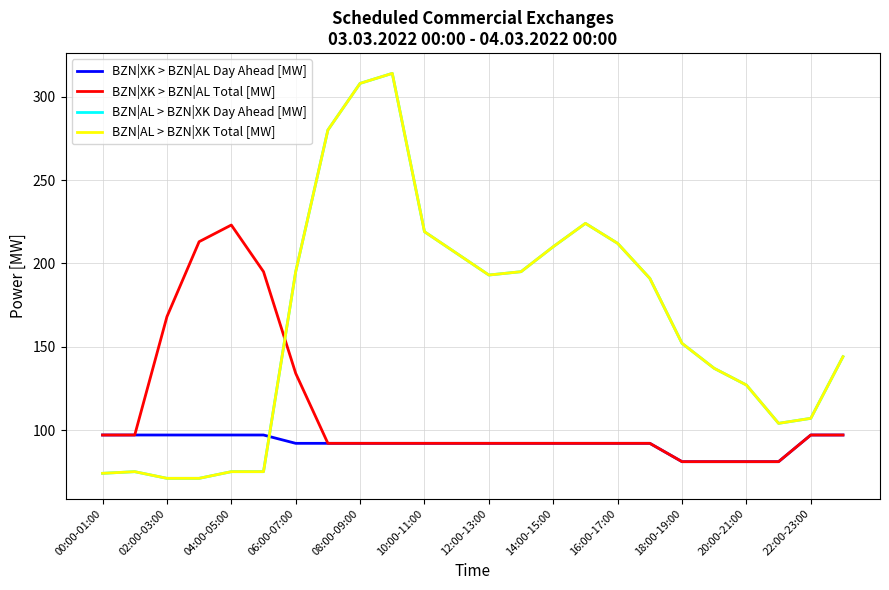

What is the label of the 11th point from the left?

10:00-11:00